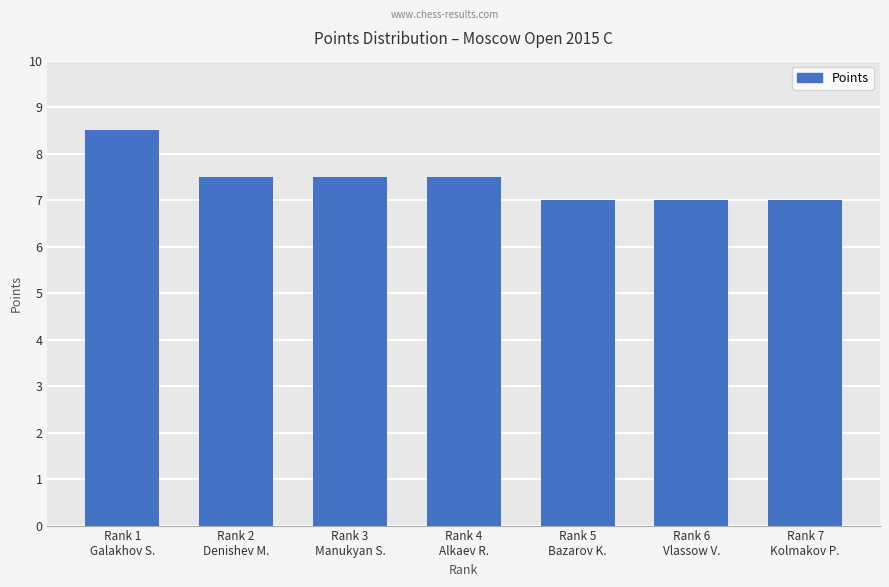

Does the chart contain any negative values?

No